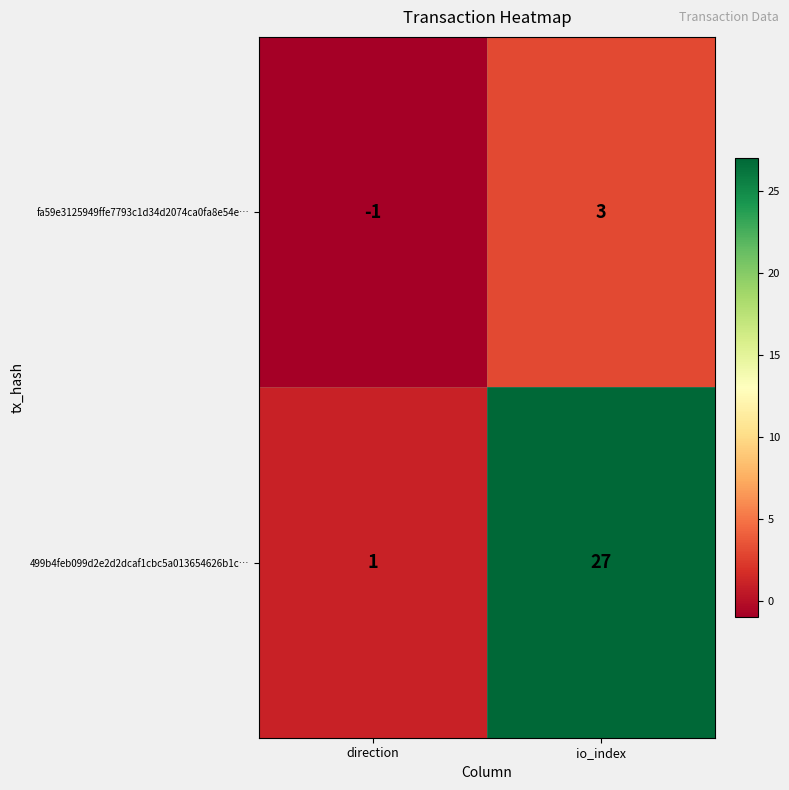

How many distinct data groups are displayed?

2